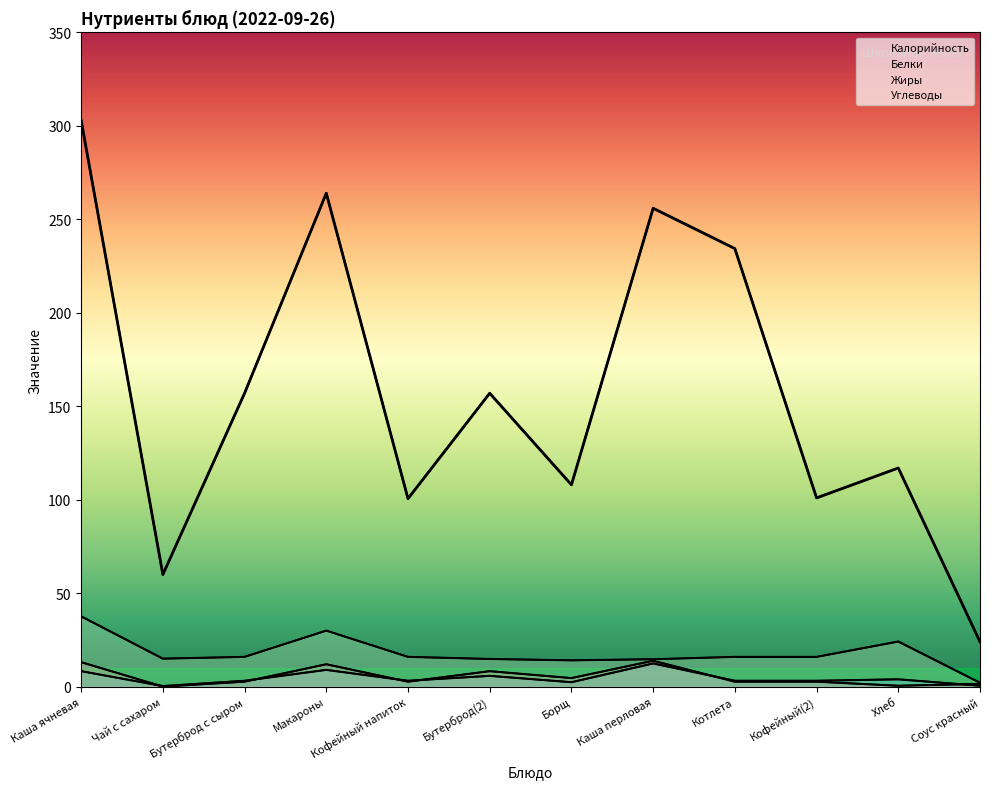

What position from the right is Бутерброд(2)?

7